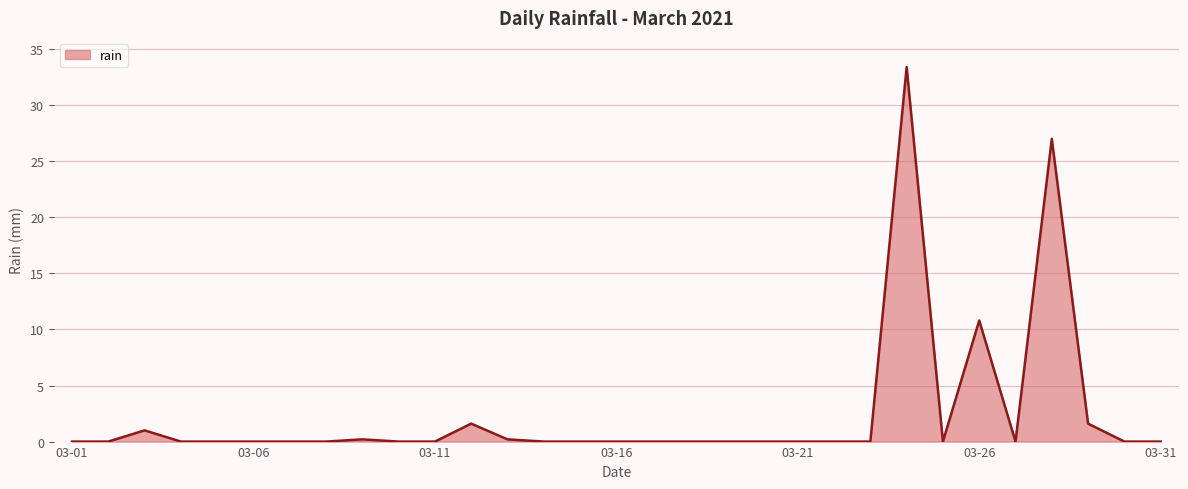

What is the maximum value shown in the chart?

33.4